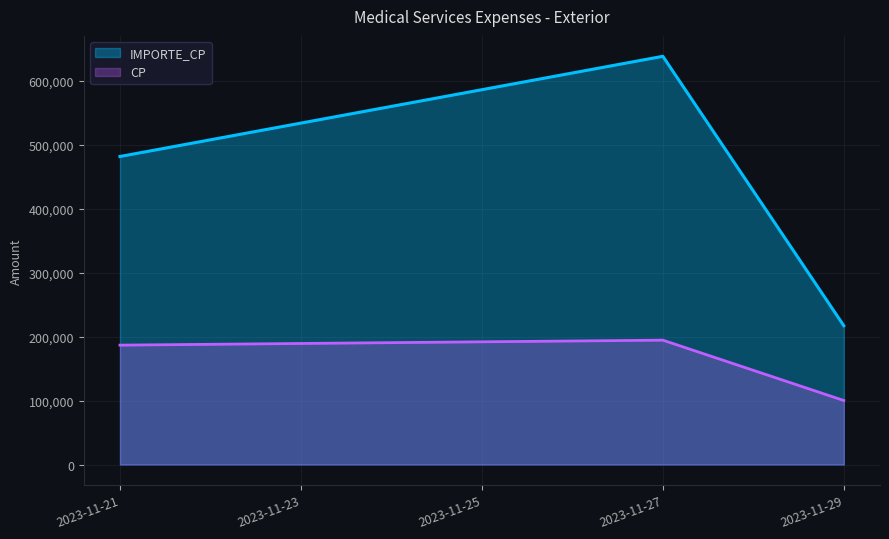

Which series has the widest spread of values?

IMPORTE_CP